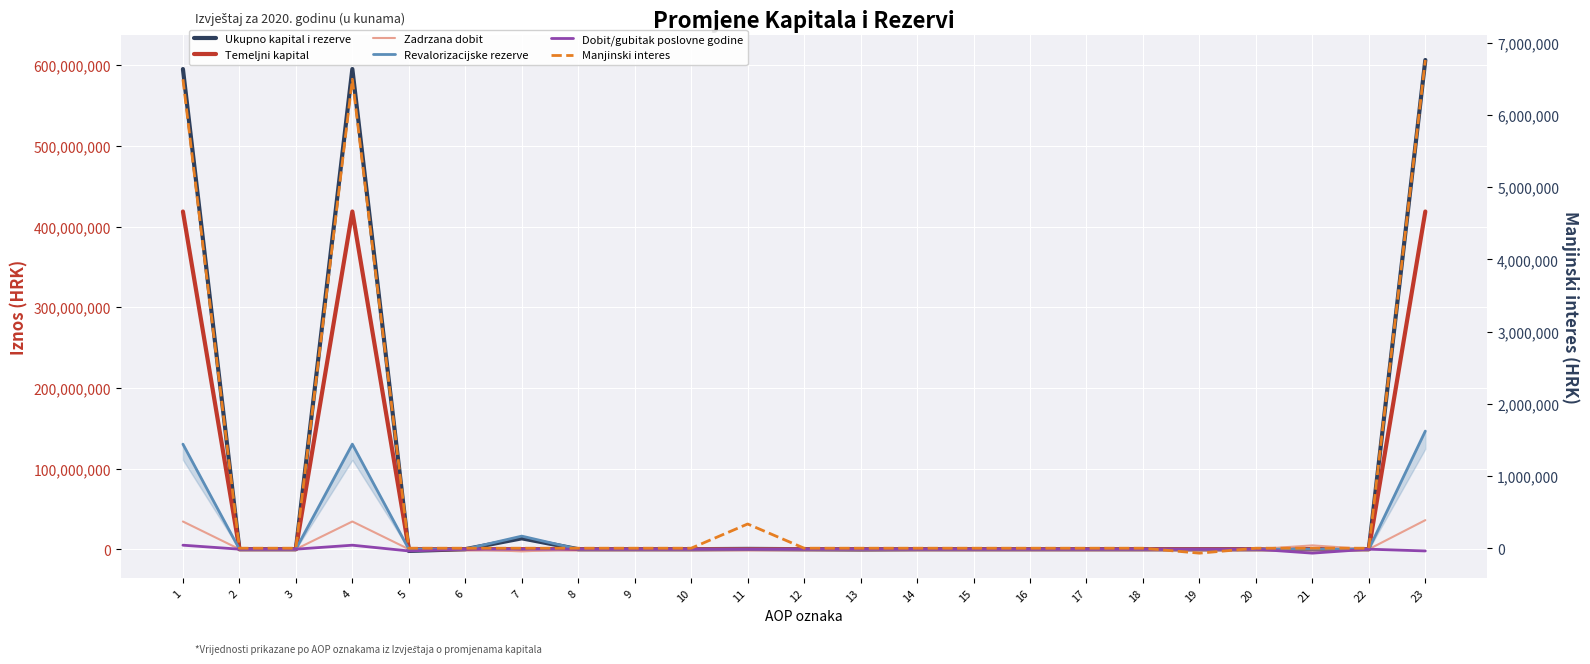

Rank the series by their maximum value, from highest to lowest.

Ukupno kapital i rezerve, Temeljni kapital, Revalorizacijske rezerve, Zadrzana dobit, Manjinski interes, Dobit/gubitak poslovne godine